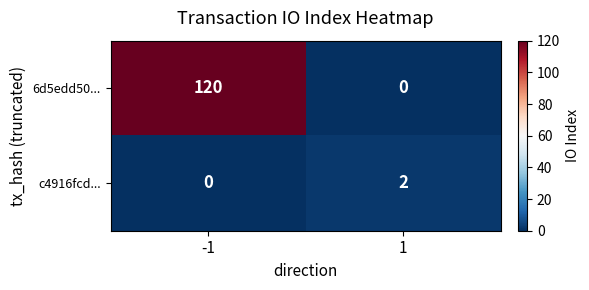

The value of c4916fcd... at 1 is 3. True or false?

False